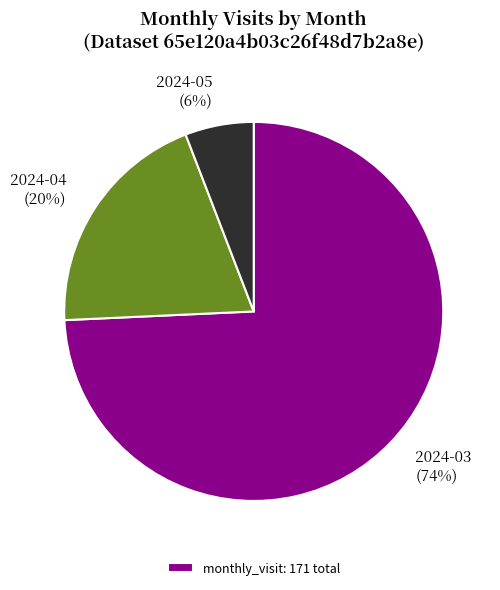

To the nearest percent, what is the average slice percentage?

33%